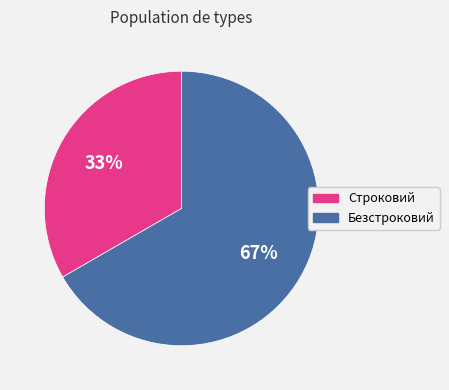

How many slices are in this pie chart?

2